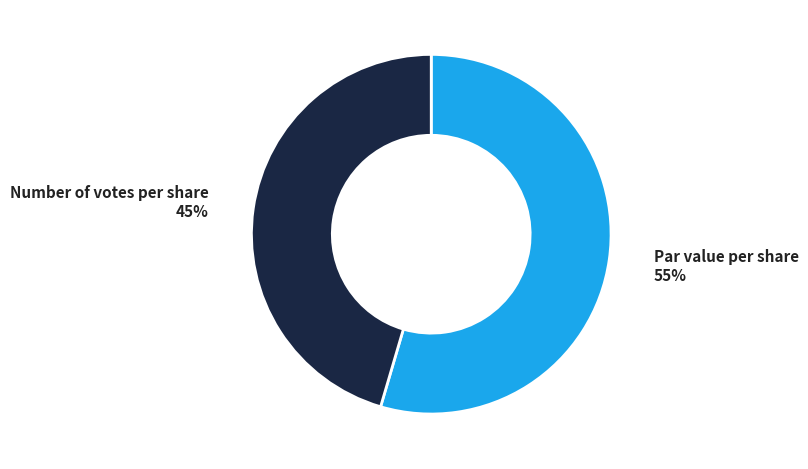

To the nearest percent, what is the average slice percentage?

50%